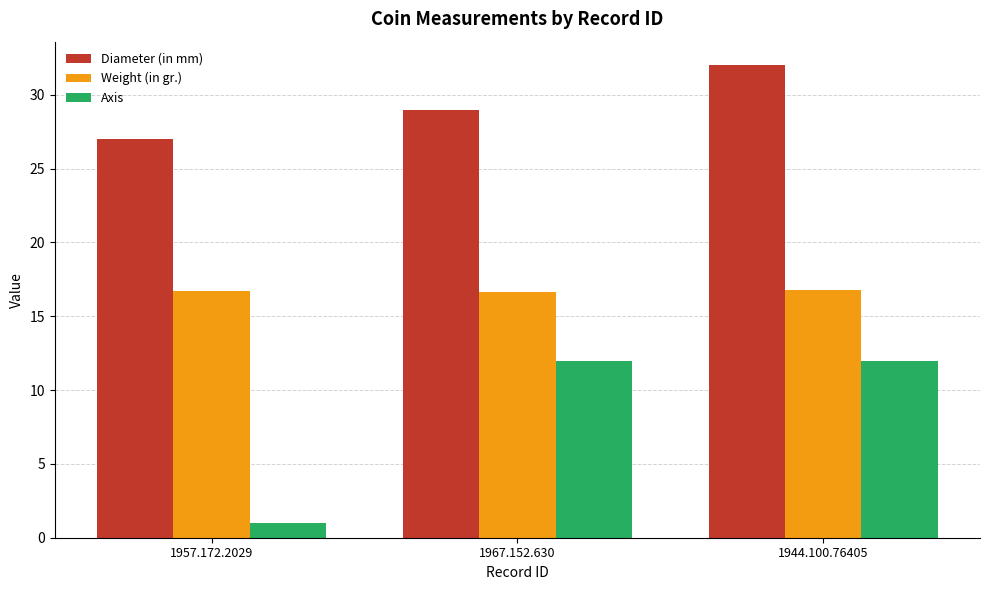

What is the difference between the highest and lowest values at 1944.100.76405?

20.0